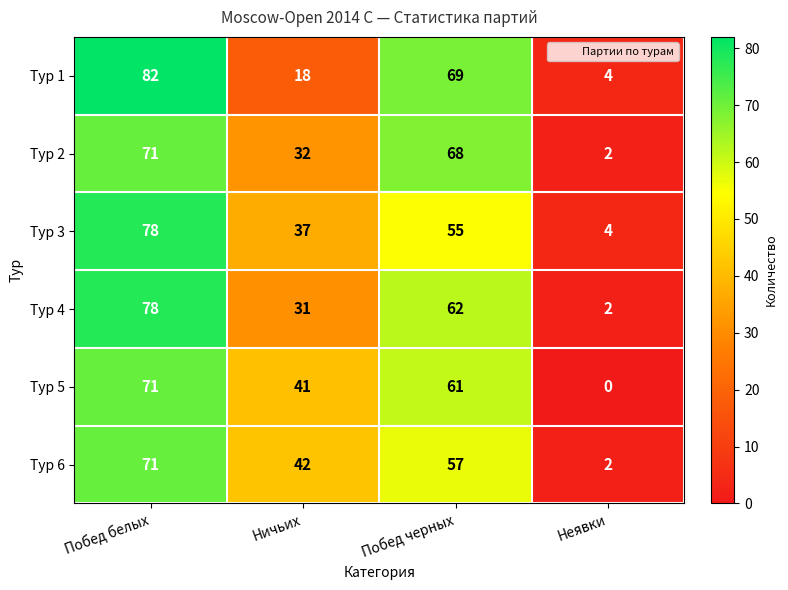

Rank the series at Побед черных from highest to lowest value.

Тур 1, Тур 2, Тур 4, Тур 5, Тур 6, Тур 3